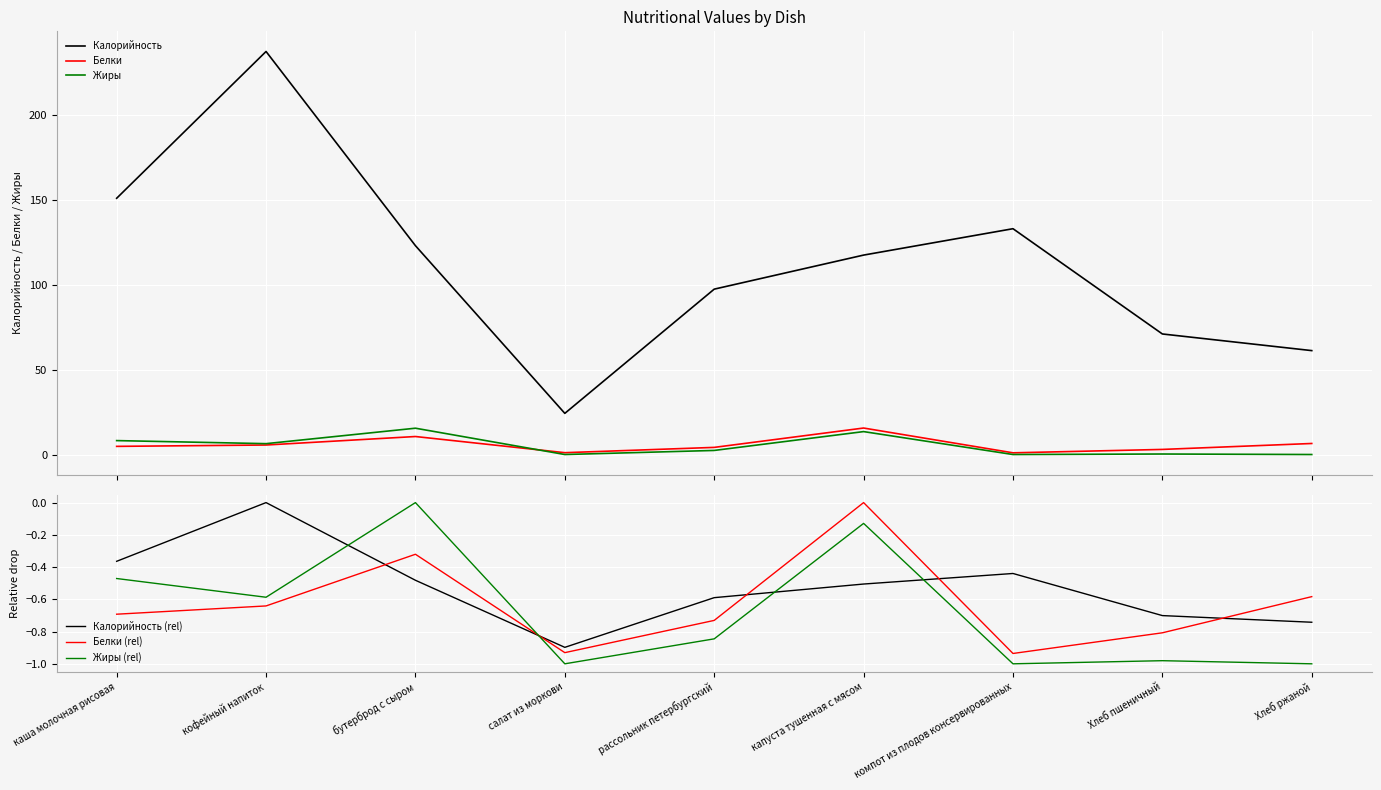

True or false: Белки has a value of 7.0 at рассольник петербургский.

False